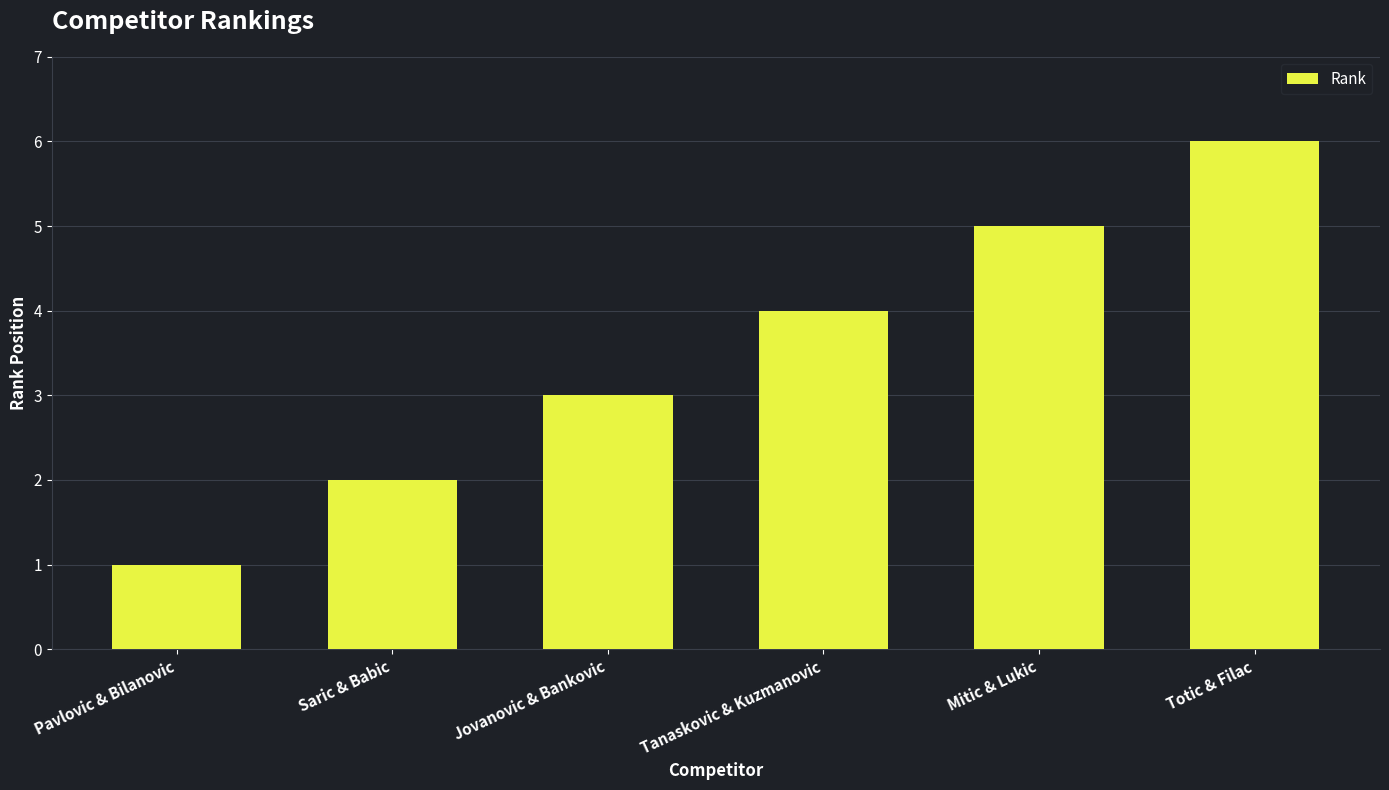

Reading left to right, extract all data points from this chart.

Pavlovic & Bilanovic=1	Saric & Babic=2	Jovanovic & Bankovic=3	Tanaskovic & Kuzmanovic=4	Mitic & Lukic=5	Totic & Filac=6